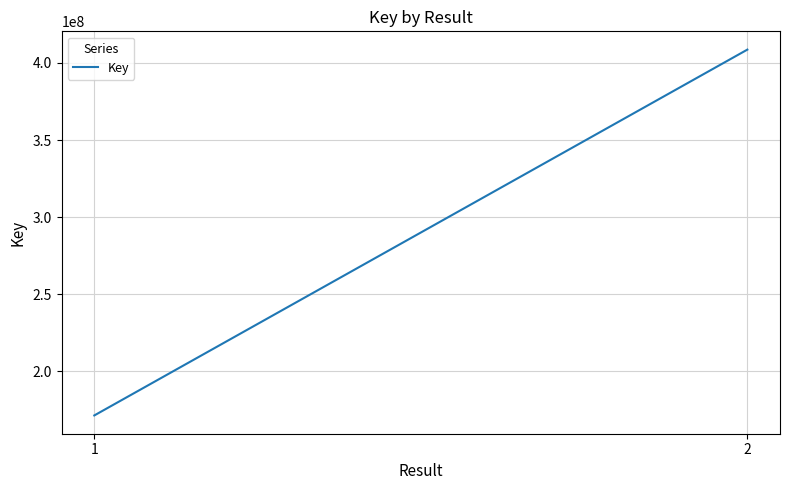

How many values are between 171473053 and 408633382?

2